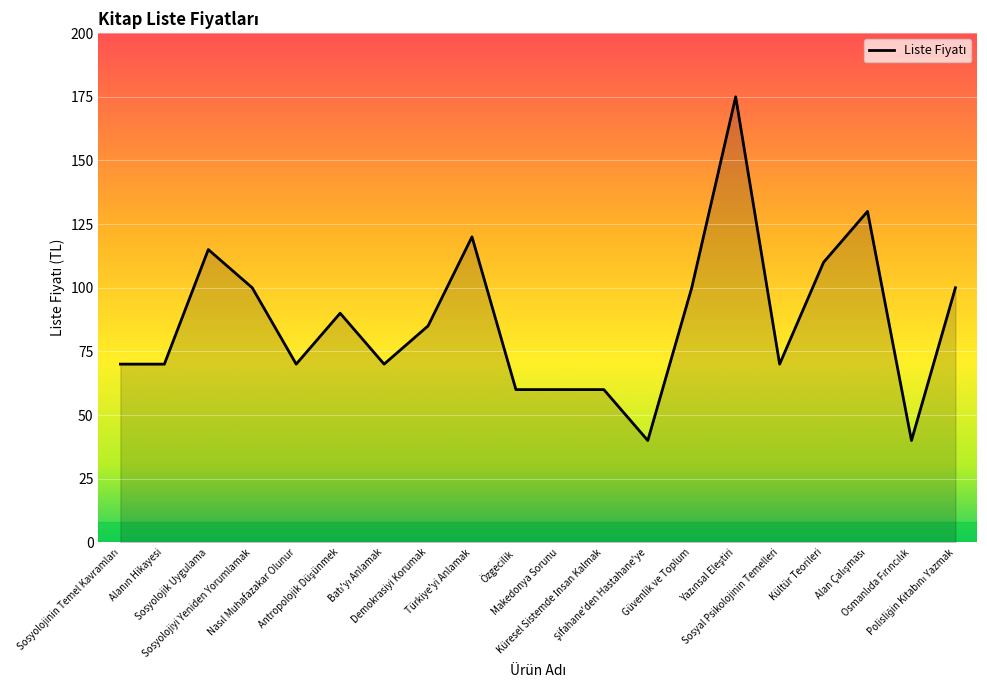

Reading left to right, list all the values displayed in this chart.

70	70	115	100	70	90	70	85	120	60	60	60	40	100	175	70	110	130	40	100